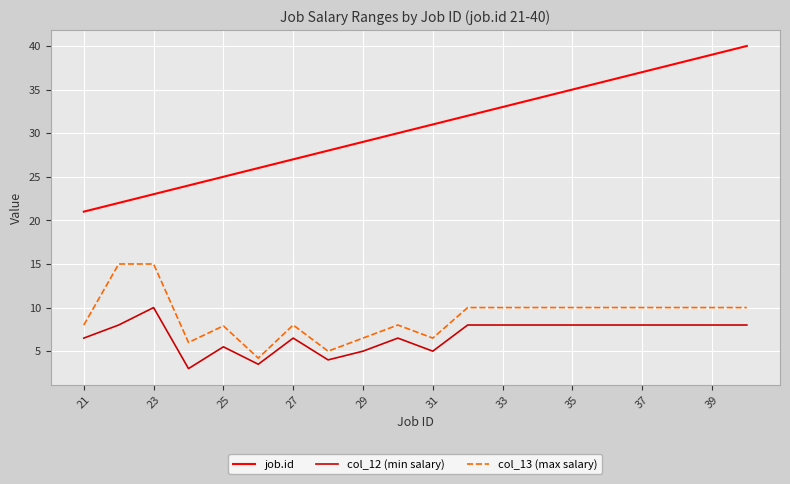

True or false: job.id has more than 0 points higher than both neighbors.

False